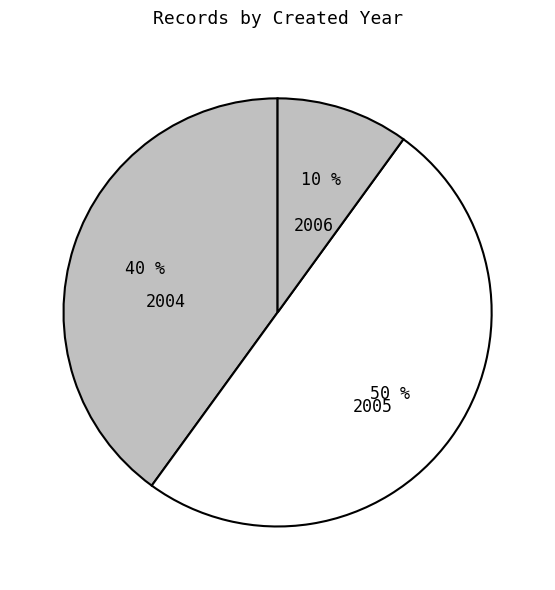

Count the number of slices in the pie.

3